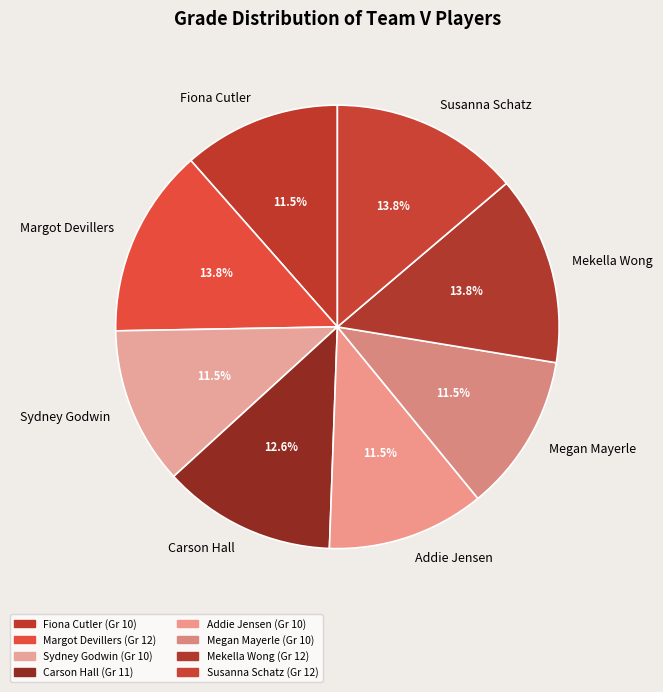

Combined, do Carson Hall and Mekella Wong account for over 50%?

No